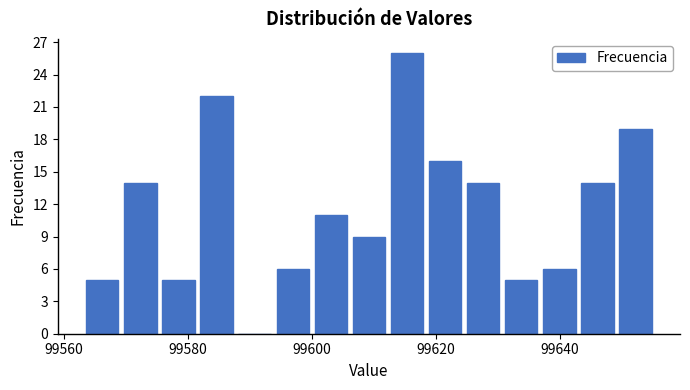

Around what value on the x-axis is the tallest bar? Give the approximate position of its centre, as read against the axis.

99616